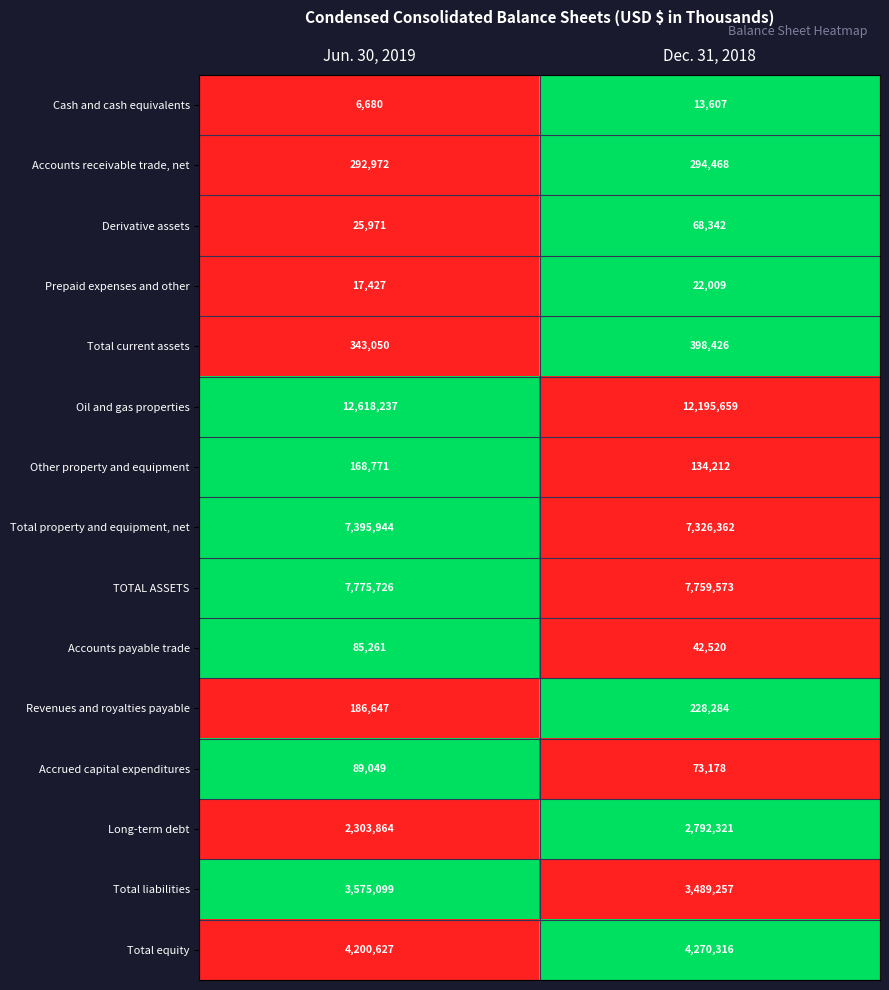

What is the difference between the maximum and minimum values in the Total liabilities series?

85842